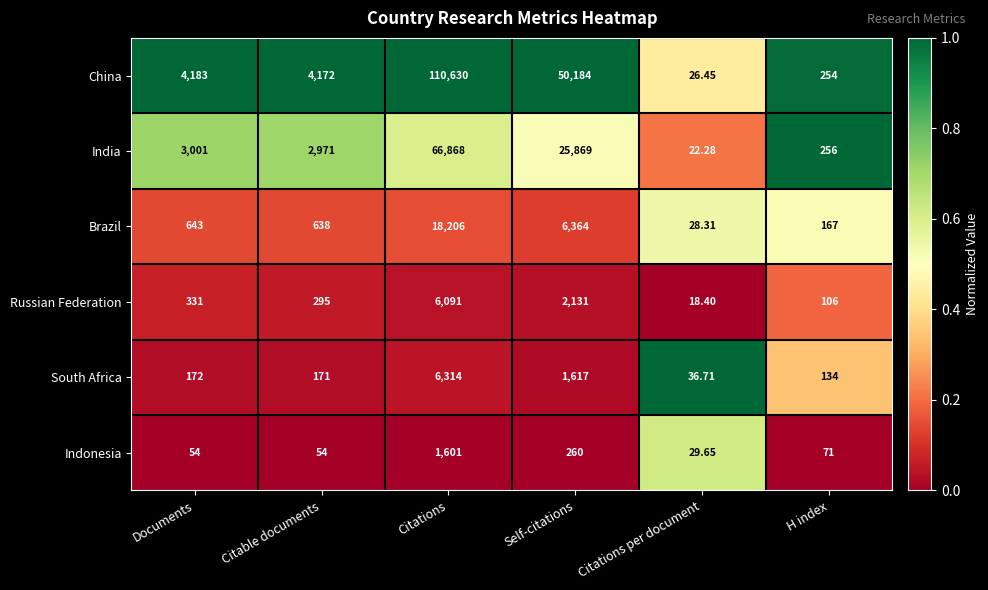

At Documents, list the series in order from smallest to largest.

Indonesia, South Africa, Russian Federation, Brazil, India, China